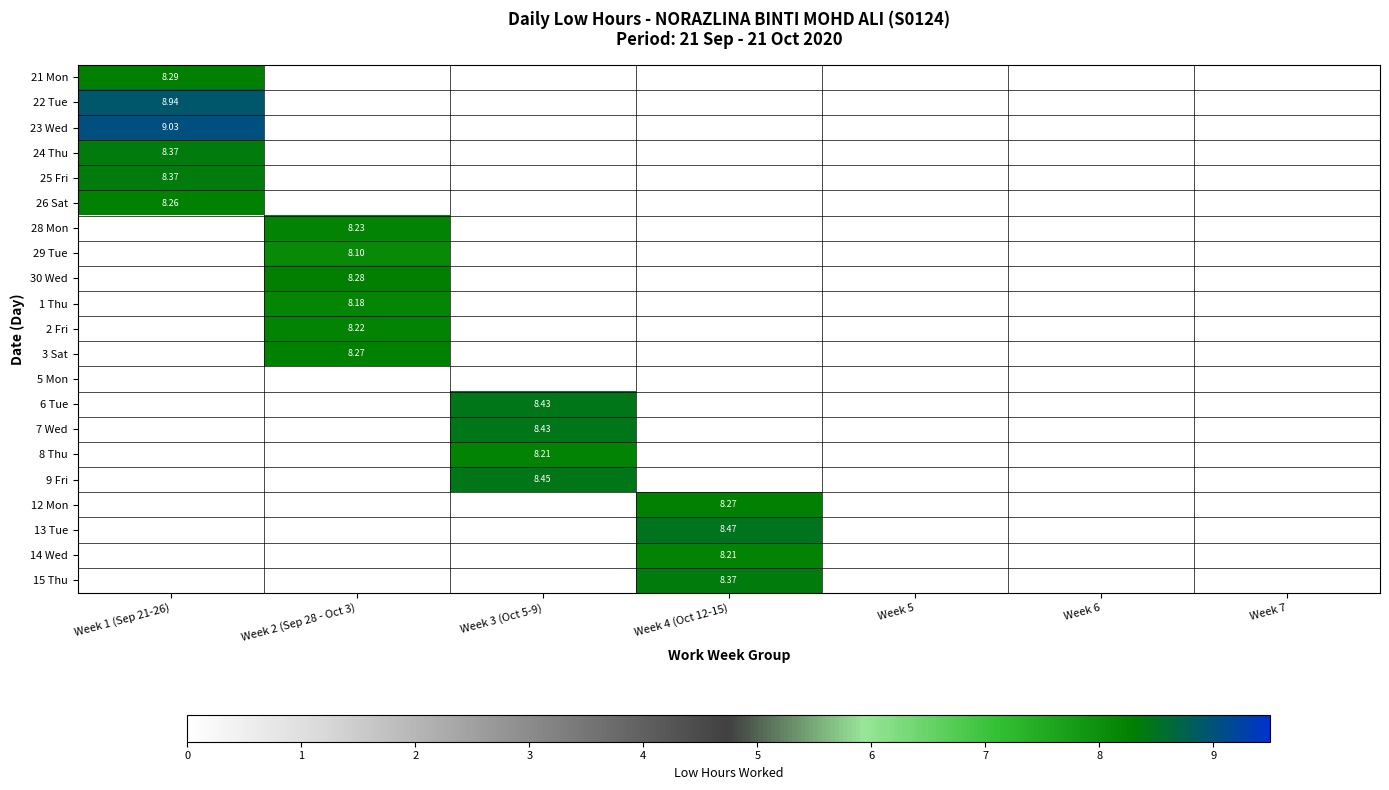

At which category is the sum across all series the highest?

Week 1 (Sep 21-26)